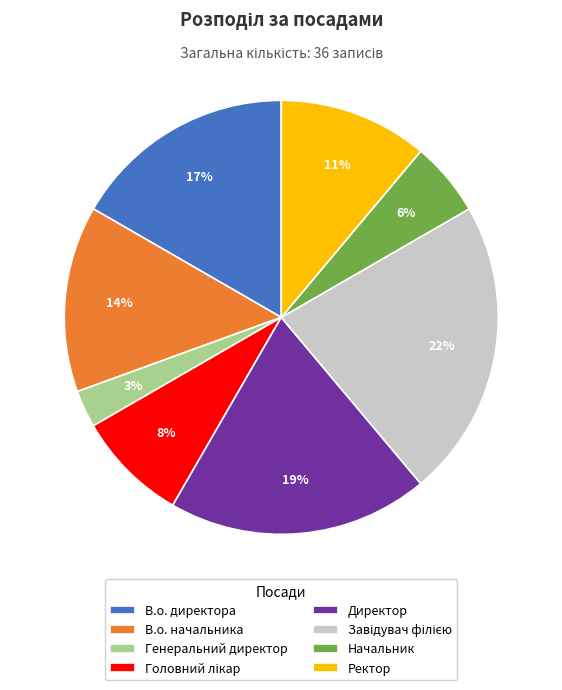

What percentage is the Генеральний директор slice, to the nearest percent?

3%